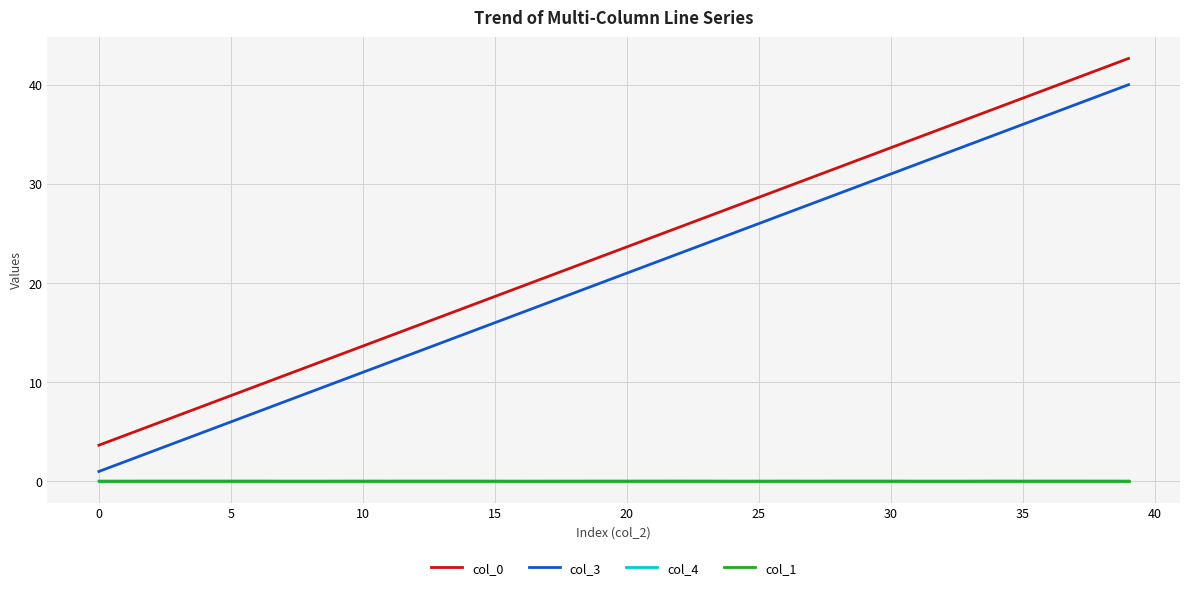

Which series has the widest spread of values?

col_3